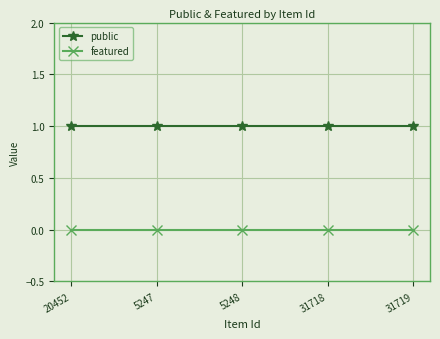

Rank the series by their maximum value, from highest to lowest.

public, featured